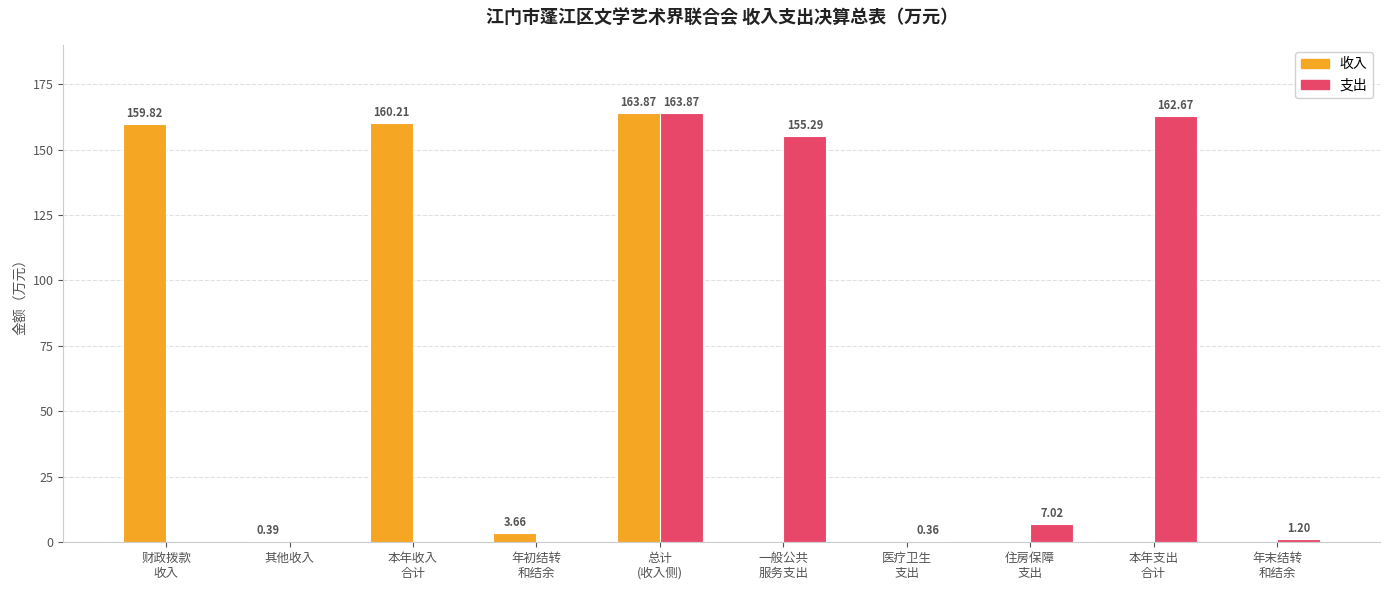

Which label corresponds to the largest value in the chart?

总计
(收入侧)